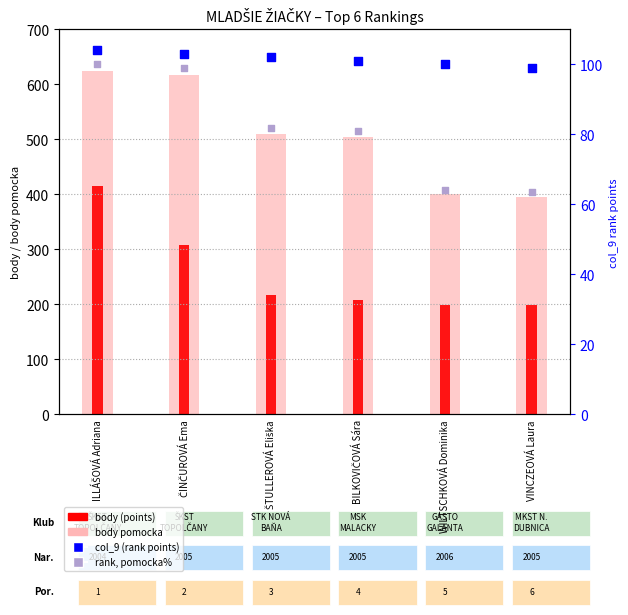

At which category is the sum across all series the highest?

ILLÁŠOVÁ Adriana